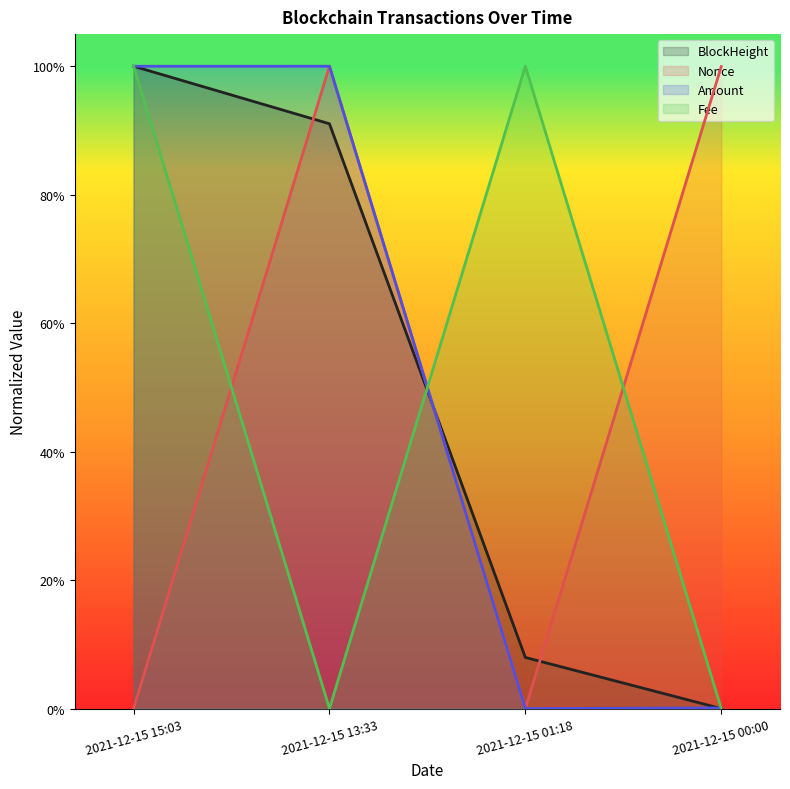

What position from the left is 2021-12-15 15:03?

1